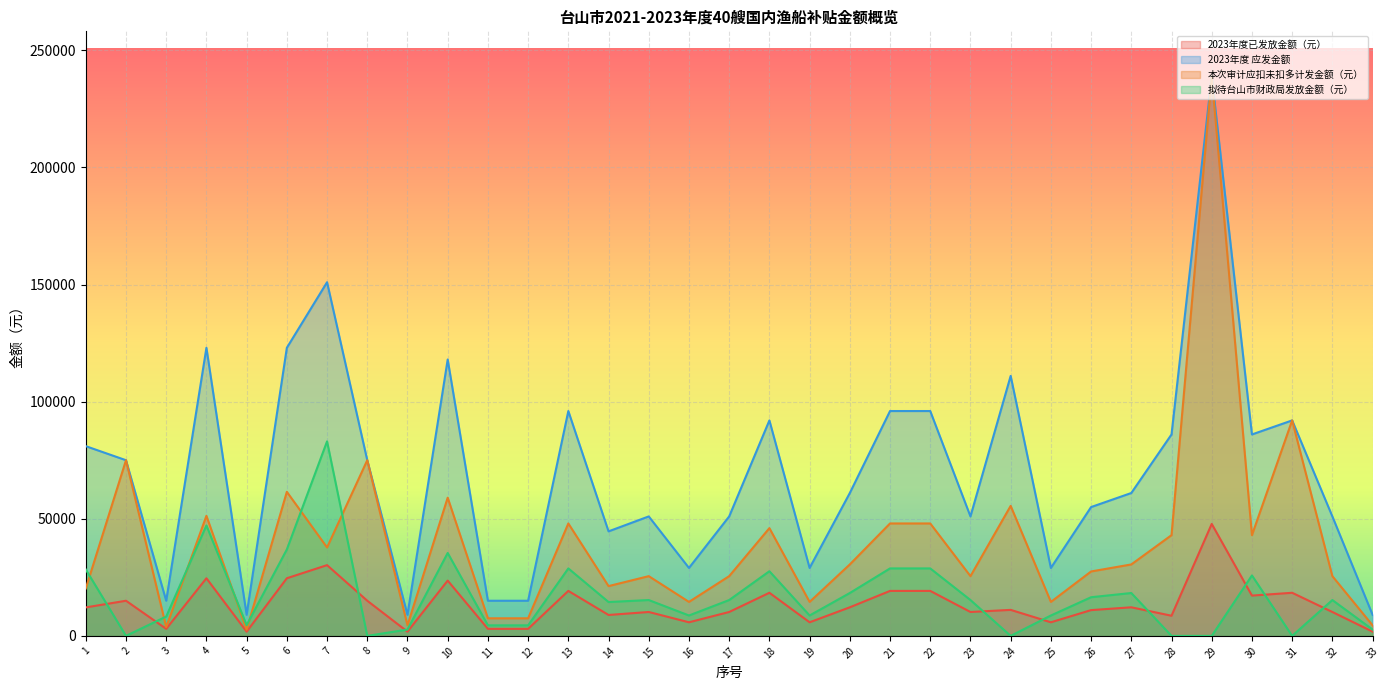

What is the value of the 2023年度 应发金额 point at the 25th from the left?

29000